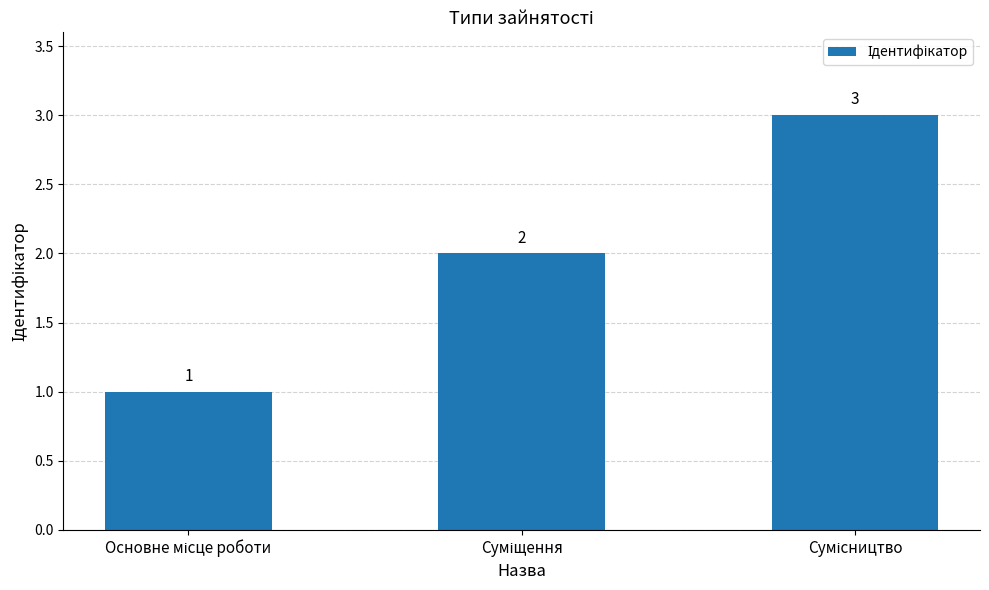

Count the values in the range 1 to 3.

3